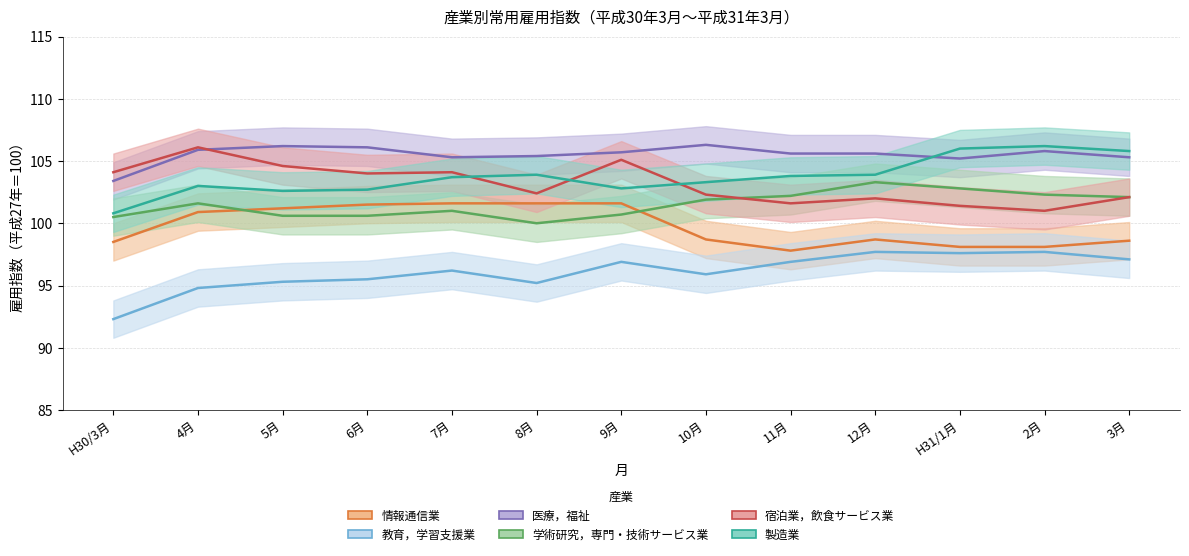

True or false: 医療，福祉 has a value of 106.3 at 10月.

True